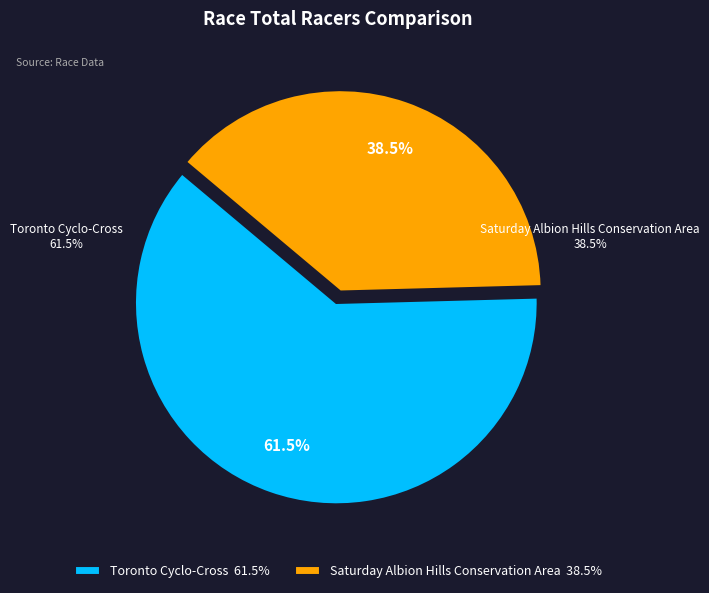

What is the ratio of the value at Saturday Albion Hills Conservation Area to the value at Toronto Cyclo-Cross?

0.6